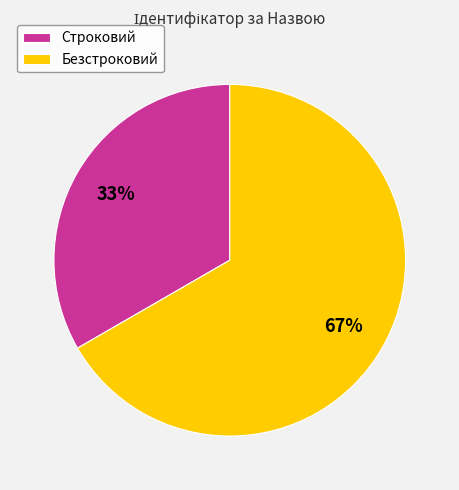

Is it true that Строковий is 33% of the pie?

True